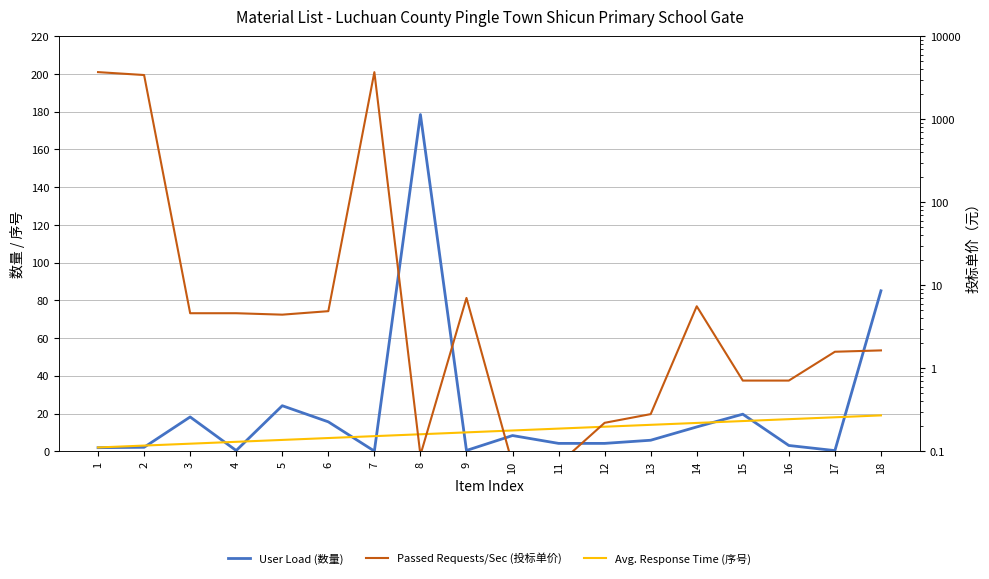

What is the sum of all User Load (数量) values?

384.7